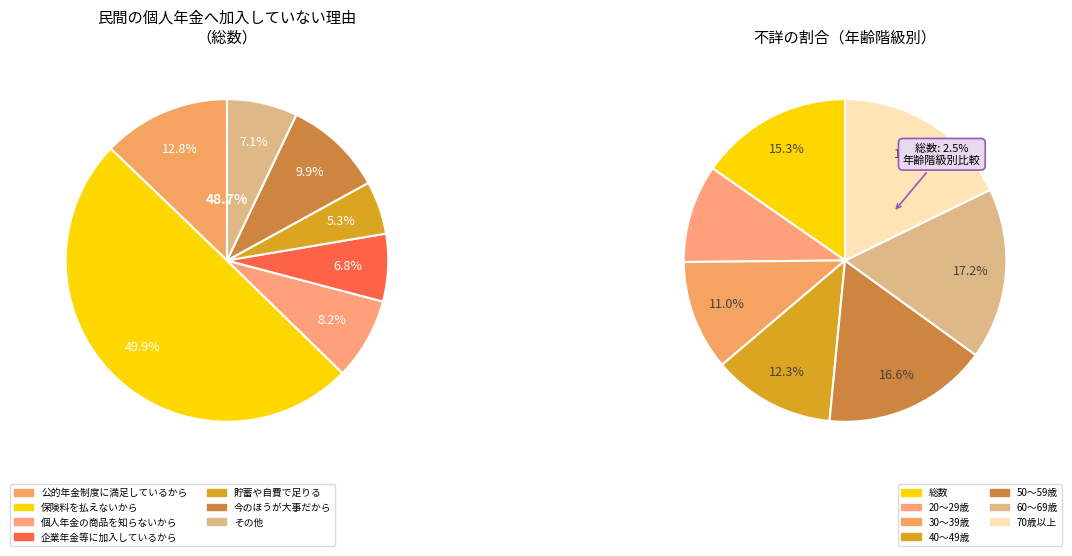

To the nearest percent, what portion does 40～49歳 represent?

12%